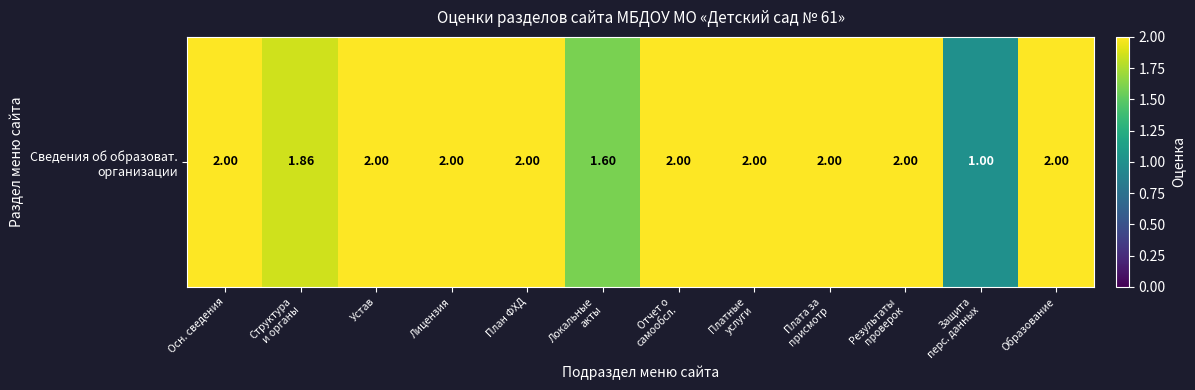

What is the average value?

1.9